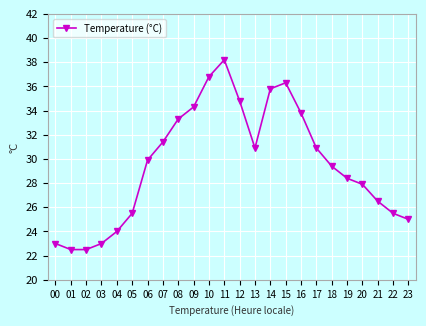

Reading left to right, transcribe all the data shown in this chart.

23.0	22.5	22.5	23.0	24.0	25.5	29.9	31.4	33.3	34.3	36.8	38.2	34.8	30.9	35.8	36.3	33.8	30.9	29.4	28.4	27.9	26.5	25.5	25.0